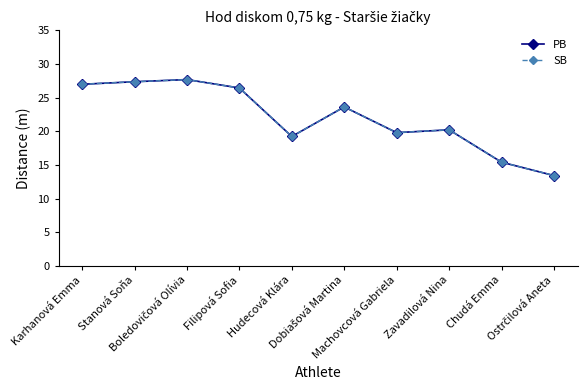

List the series in order of their peak value, lowest first.

PB, SB